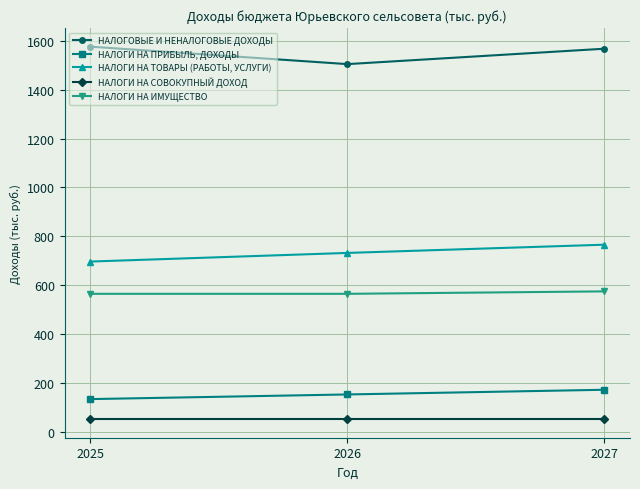

Is it true that НАЛОГИ НА ИМУЩЕСТВО equals 160.1 at 2027?

False